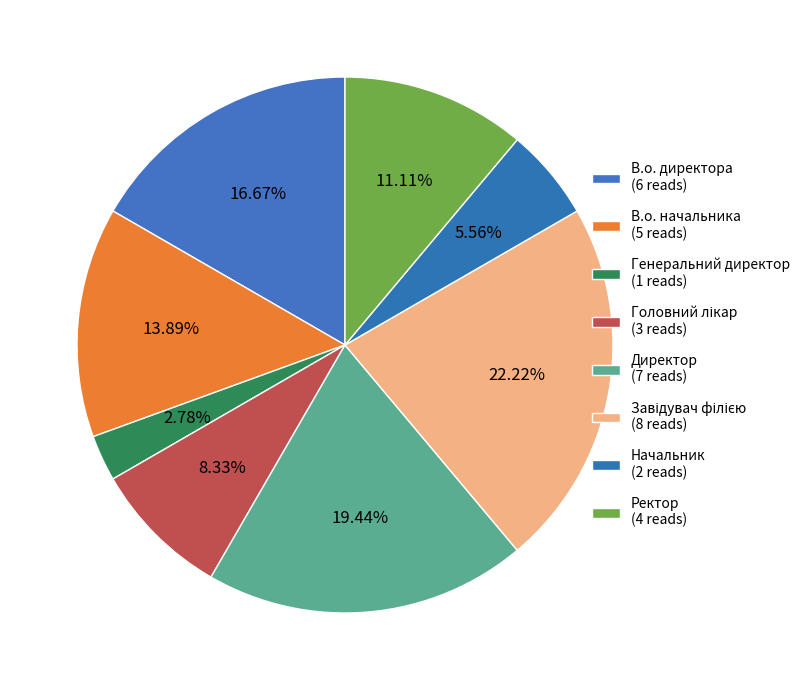

To the nearest percent, what portion does Завідувач філією represent?

22%